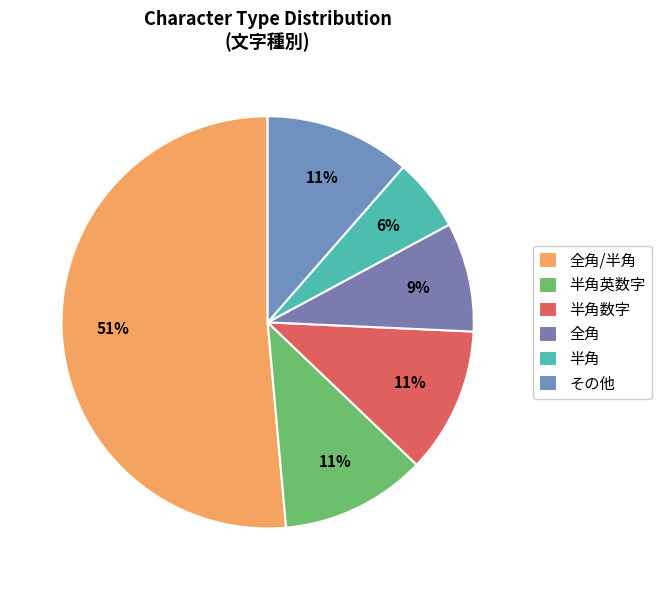

To the nearest percent, what is the difference between the 半角数字 and 半角英数字 slice percentages?

0%